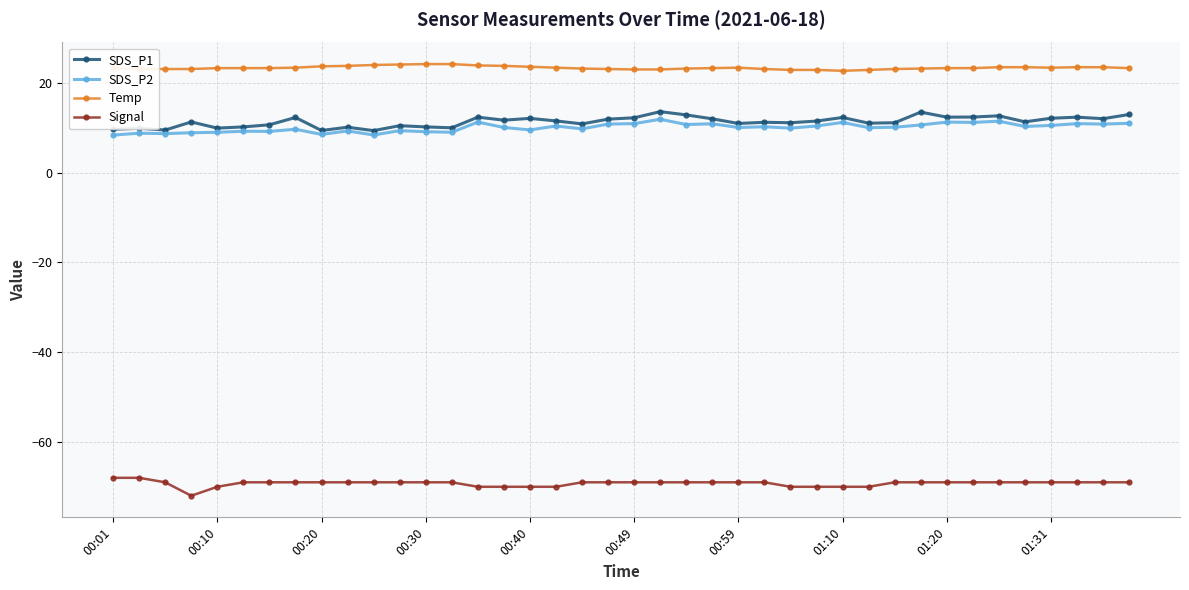

What is the average value of the SDS_P2 series?

10.1